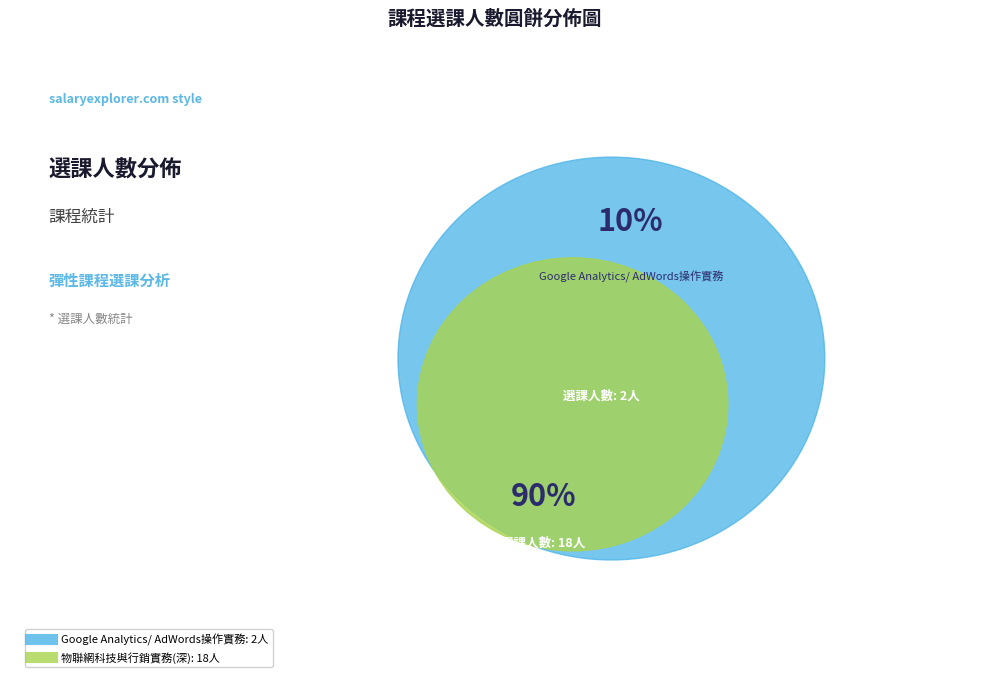

To the nearest percent, what percentage of the pie is Google Analytics/ AdWords操作實務?

10%